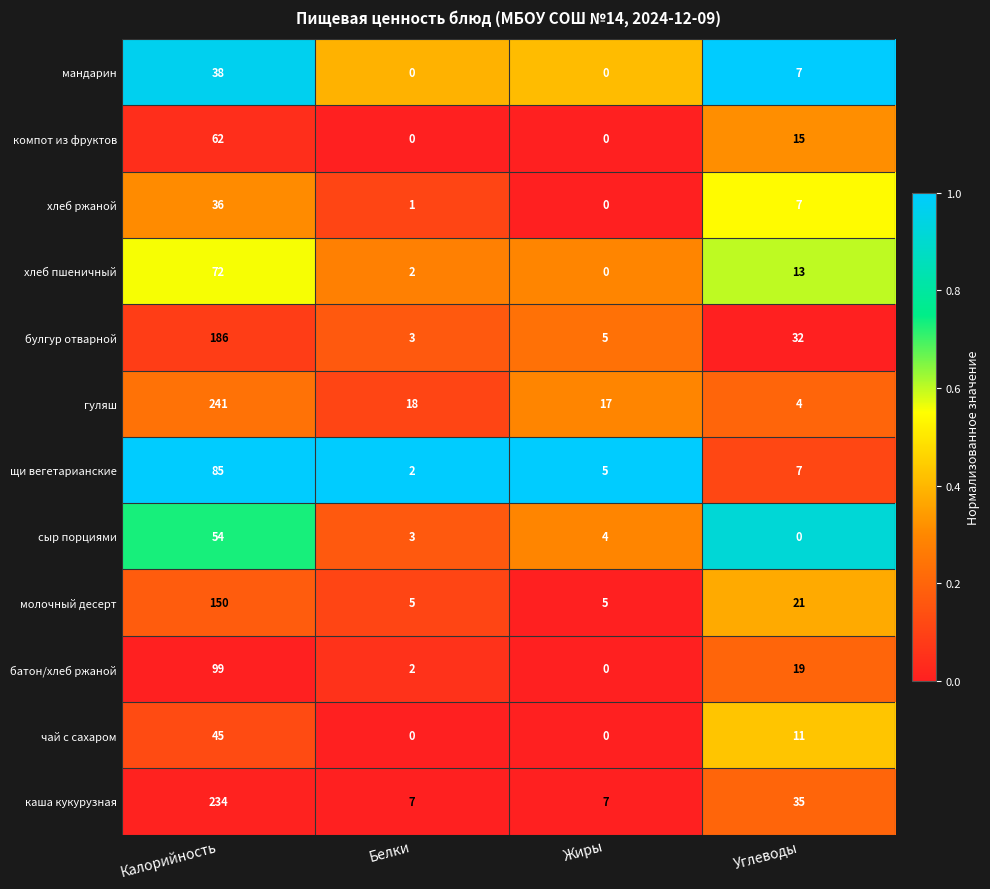

List the series in order of their peak value, lowest first.

хлеб ржаной, мандарин, чай с сахаром, сыр порциями, компот из фруктов, хлеб пшеничный, щи вегетарианские, батон/хлеб ржаной, молочный десерт, булгур отварной, каша кукурузная, гуляш